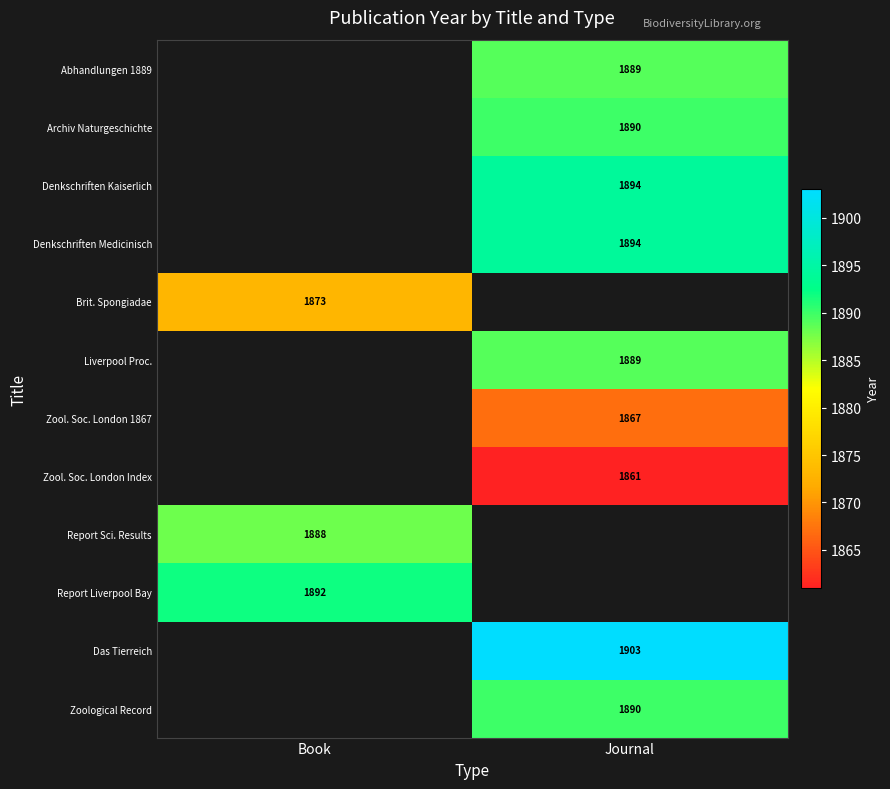

Is it true that Zool. Soc. London 1867 equals 1867 at Journal?

True